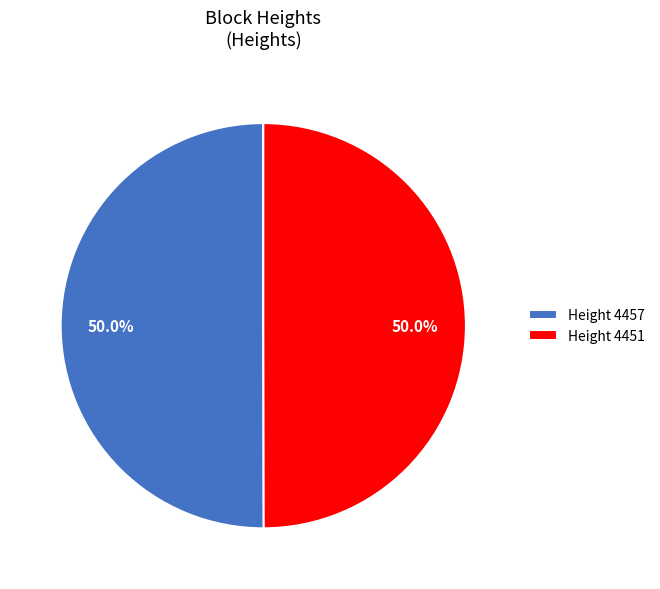

What portion of the pie excludes Height 4451?

50.0%